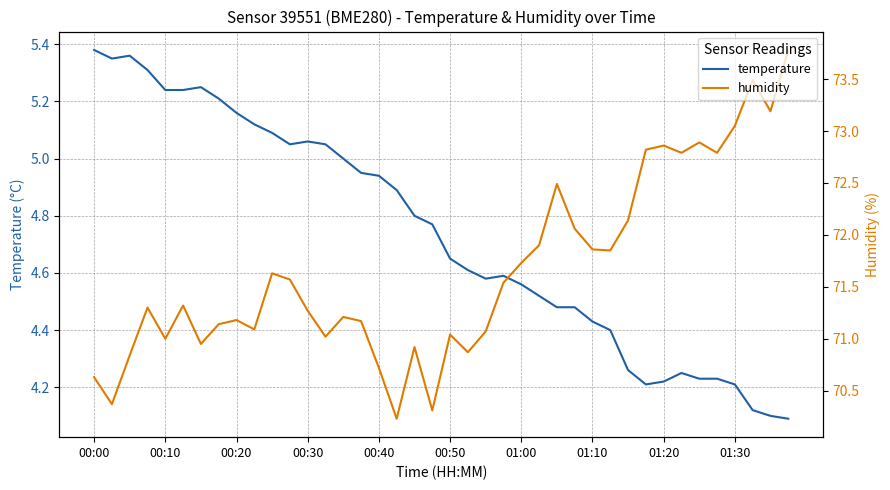

True or false: humidity and temperature intersect in this chart.

False